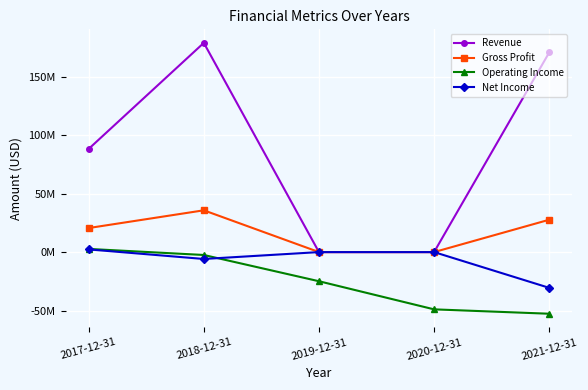

What are all the series names shown in the legend?

Revenue, Gross Profit, Operating Income, Net Income